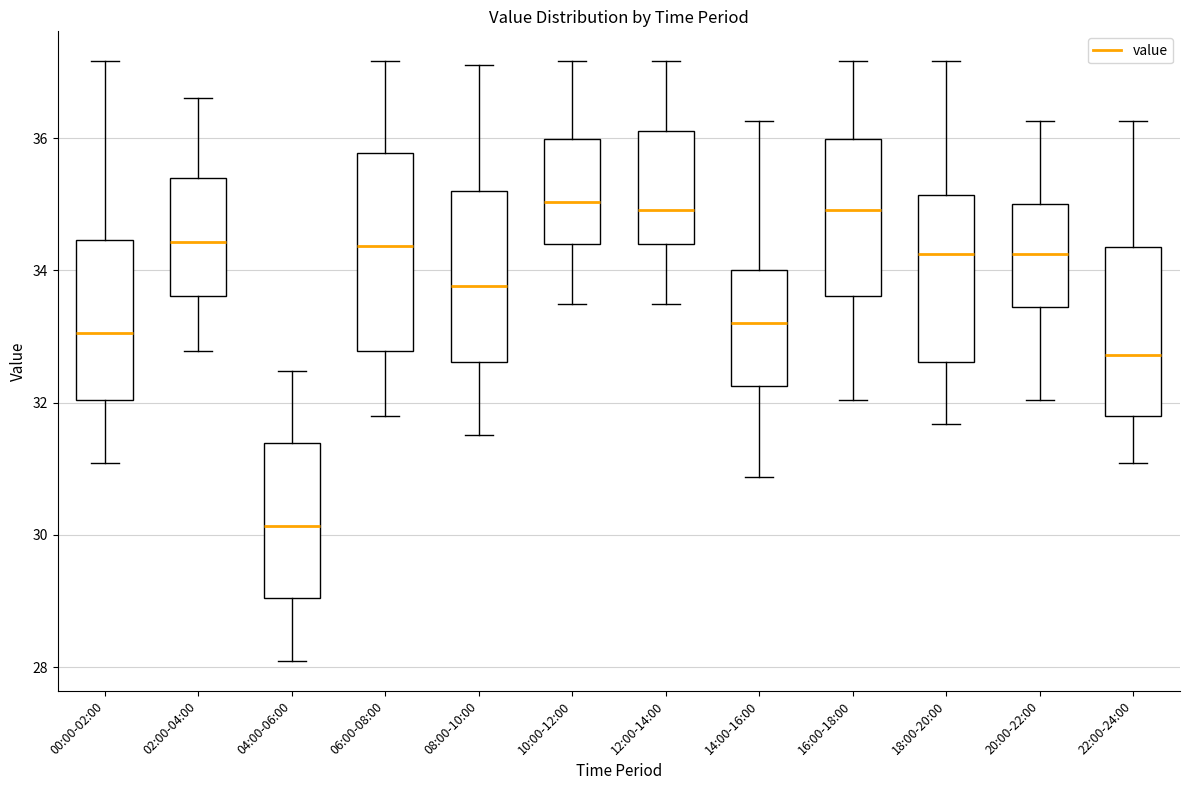

Reading left to right, read every box against the y-axis: the position of its median line, the range the box covers, and the ends of its whiskers. The values are not printed on the chart, so give them approximately, as read against the axis.

00:00-02:00: median 33.0, box 32.0 to 34.4, whiskers 31.0 to 37.2
02:00-04:00: median 34.4, box 33.6 to 35.4, whiskers 32.8 to 36.6
04:00-06:00: median 30.2, box 29.0 to 31.4, whiskers 28.0 to 32.4
06:00-08:00: median 34.4, box 32.8 to 35.8, whiskers 31.8 to 37.2
08:00-10:00: median 33.8, box 32.6 to 35.2, whiskers 31.6 to 37.2
10:00-12:00: median 35.0, box 34.4 to 36.0, whiskers 33.4 to 37.2
12:00-14:00: median 35.0, box 34.4 to 36.2, whiskers 33.4 to 37.2
14:00-16:00: median 33.2, box 32.2 to 34.0, whiskers 30.8 to 36.2
16:00-18:00: median 35.0, box 33.6 to 36.0, whiskers 32.0 to 37.2
18:00-20:00: median 34.2, box 32.6 to 35.2, whiskers 31.6 to 37.2
20:00-22:00: median 34.2, box 33.4 to 35.0, whiskers 32.0 to 36.2
22:00-24:00: median 32.8, box 31.8 to 34.4, whiskers 31.0 to 36.2